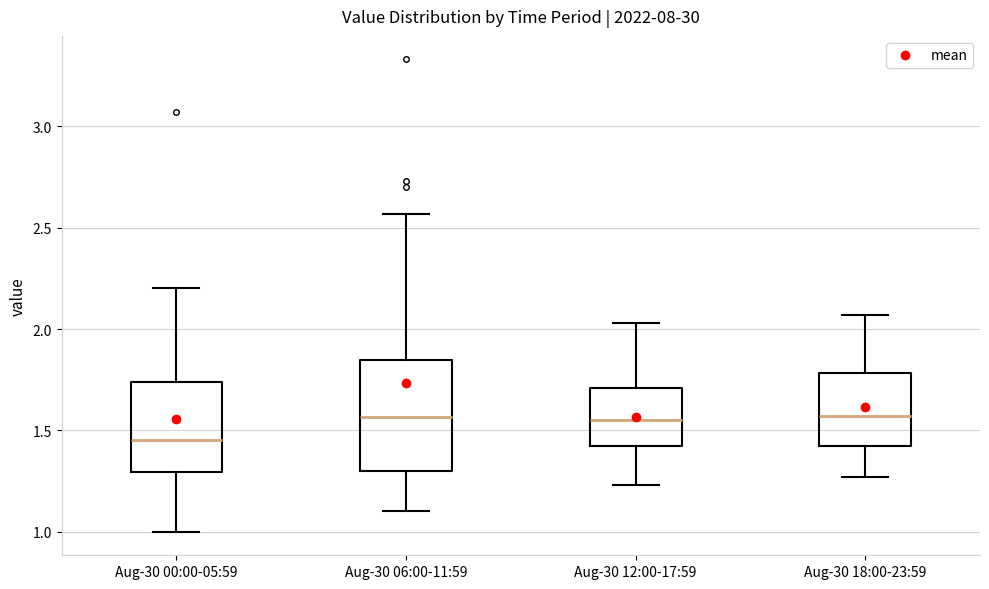

Reading left to right, transcribe this box plot: for each box, give where its median line is, the range the box spans, and where its two whiskers end, as read against the y-axis. The values are not printed on the chart, so give them approximately, as read against the axis.

Aug-30 00:00-05:59: median 1.45, box 1.30 to 1.75, whiskers 1.00 to 2.20
Aug-30 06:00-11:59: median 1.55, box 1.30 to 1.85, whiskers 1.10 to 2.55
Aug-30 12:00-17:59: median 1.55, box 1.40 to 1.70, whiskers 1.25 to 2.05
Aug-30 18:00-23:59: median 1.55, box 1.40 to 1.80, whiskers 1.25 to 2.05